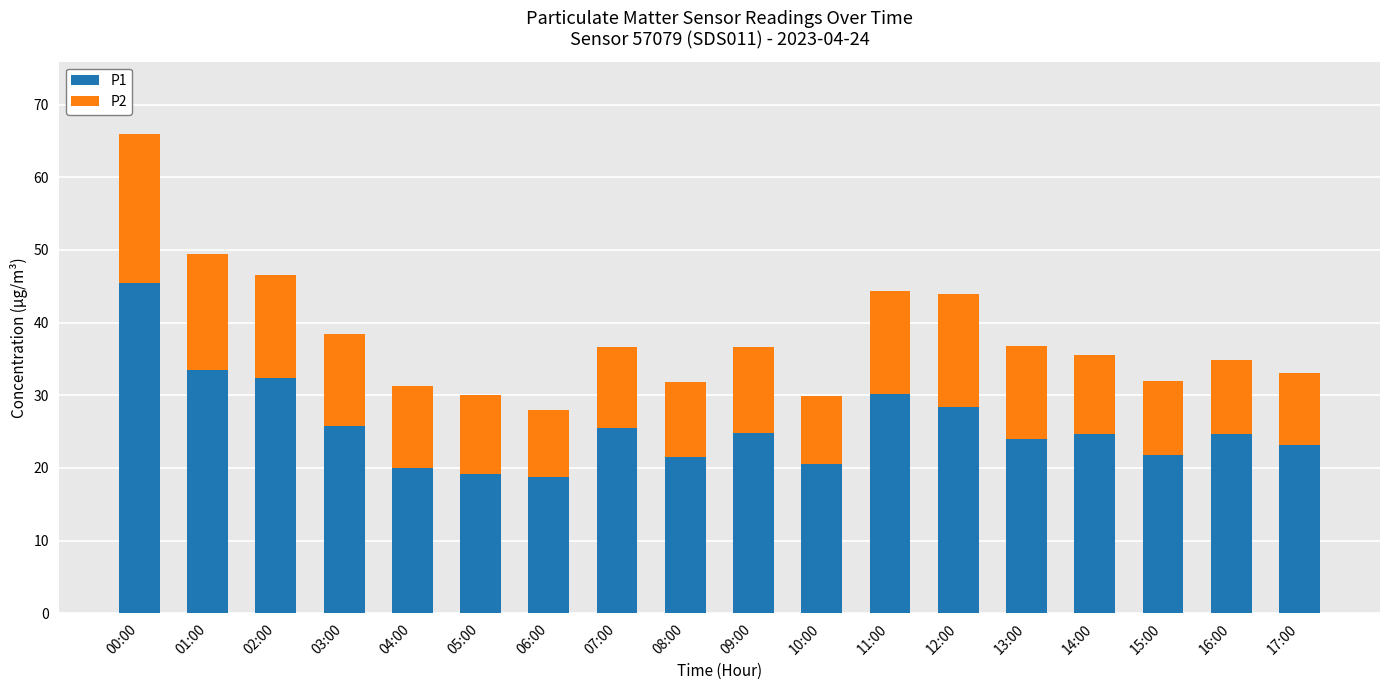

Are the bars grouped side by side (vs. stacked)?

No